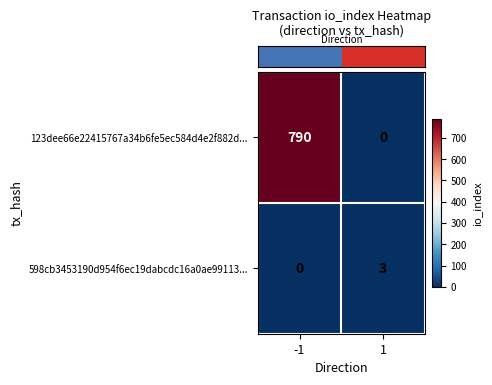

List the series in order of their overall mean, lowest first.

598cb3453190d954f6ec19dabcdc16a0ae99113..., 123dee66e22415767a34b6fe5ec584d4e2f882d...